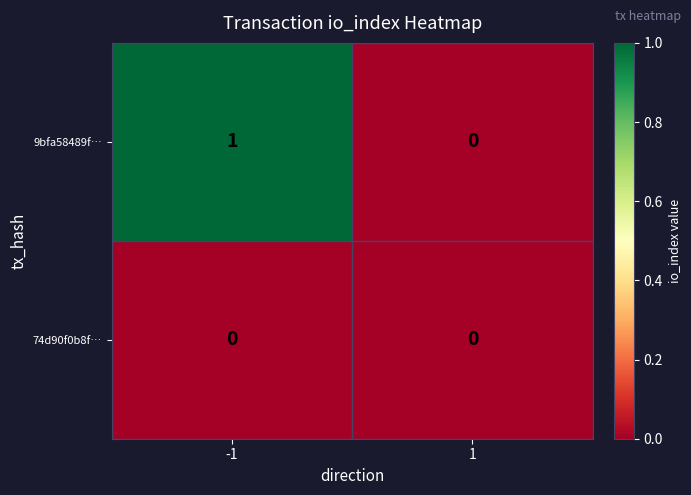

Count the number of categories in the chart.

2